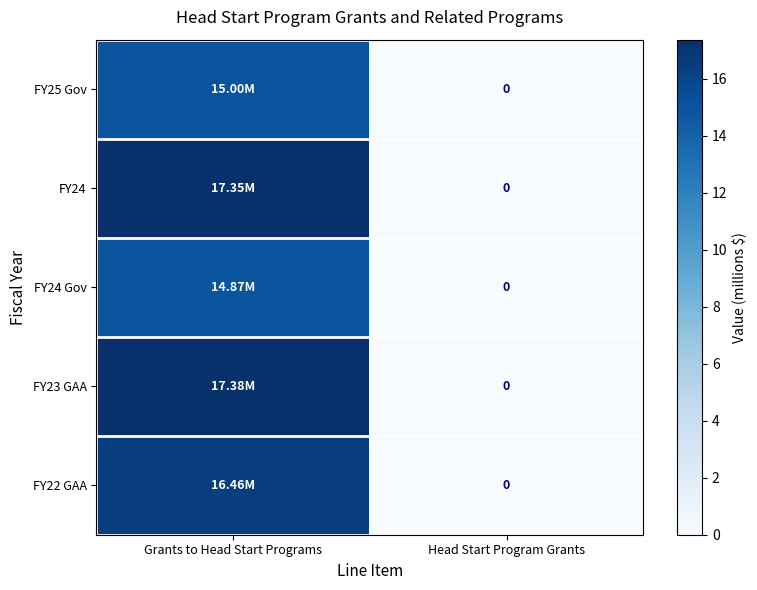

True or false: FY24 Gov has a value of 5.8 at Head Start Program Grants.

False